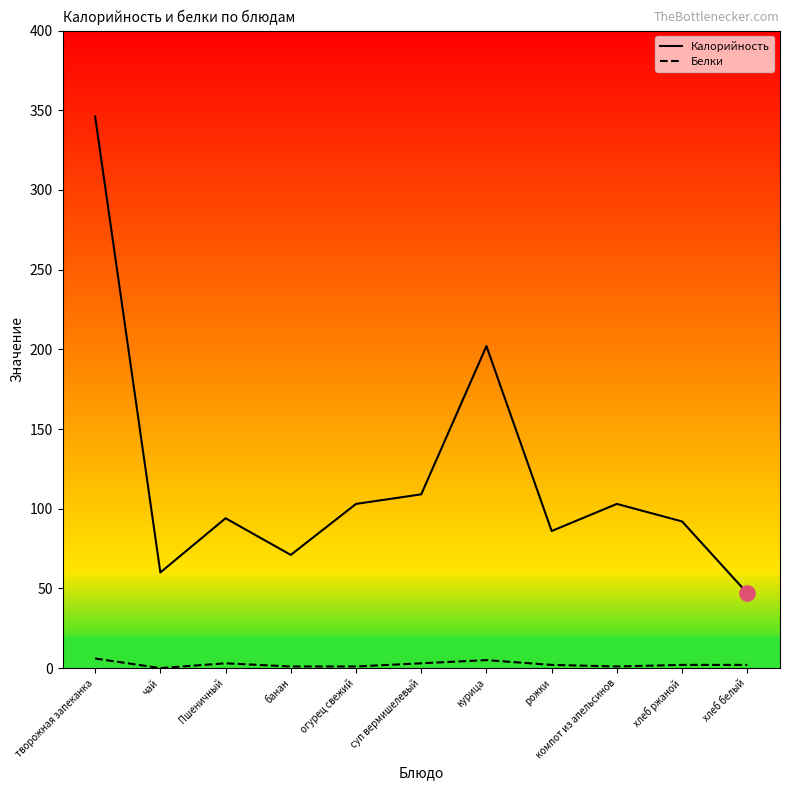

At which category is the sum across all series the highest?

творожная запеканка